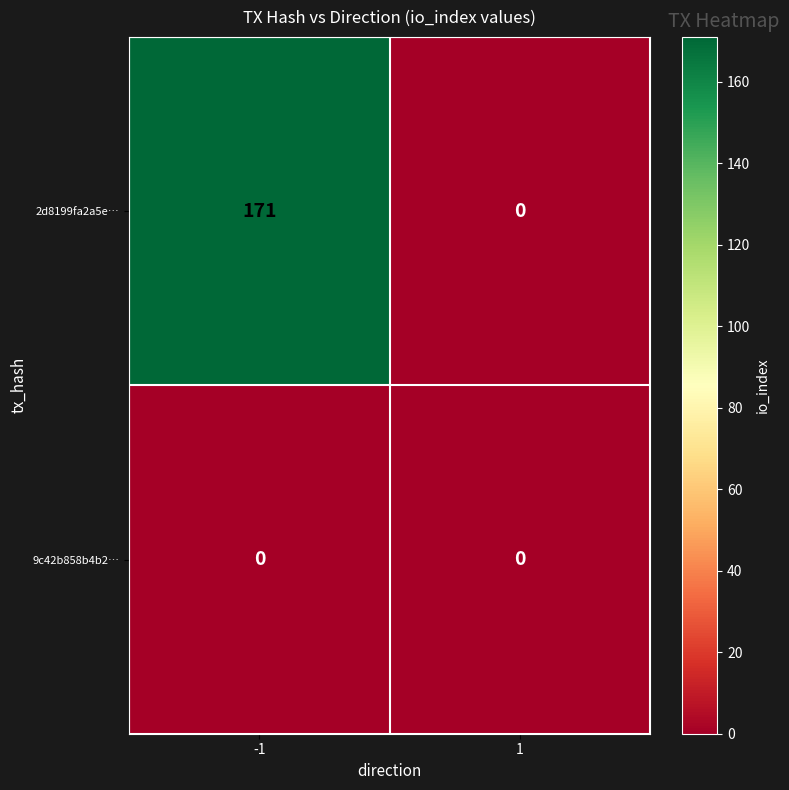

Reading right to left, list all the values displayed in this chart.

2d8199fa2a5e…: 0	171
9c42b858b4b2…: 0	0